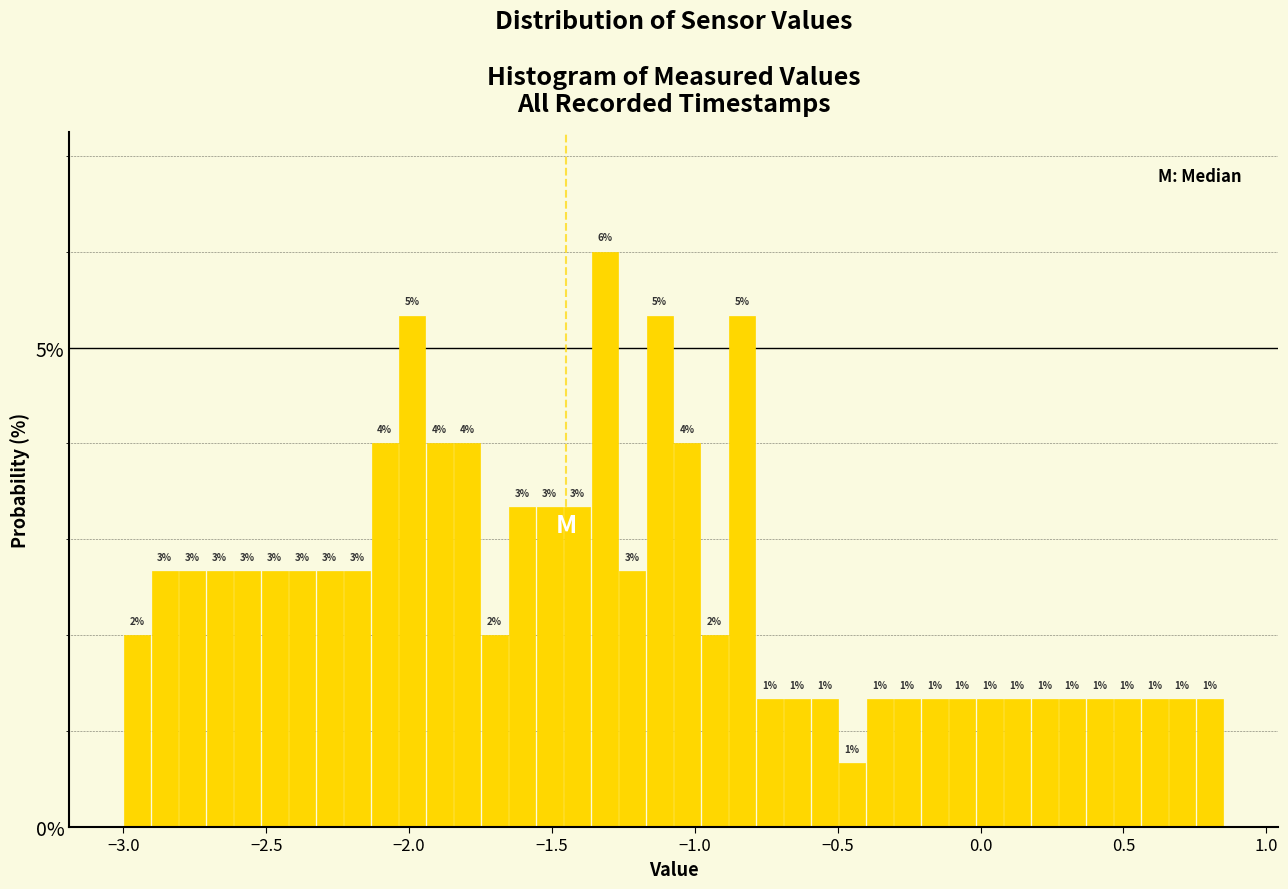

Read against the x-axis, roughly where is the centre of the tallest bar?

-1.30